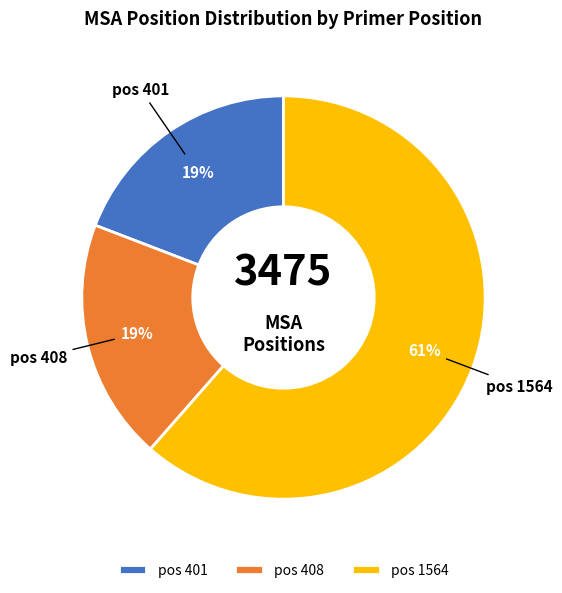

Do pos 408 and pos 1564 together represent more than half of the pie?

Yes